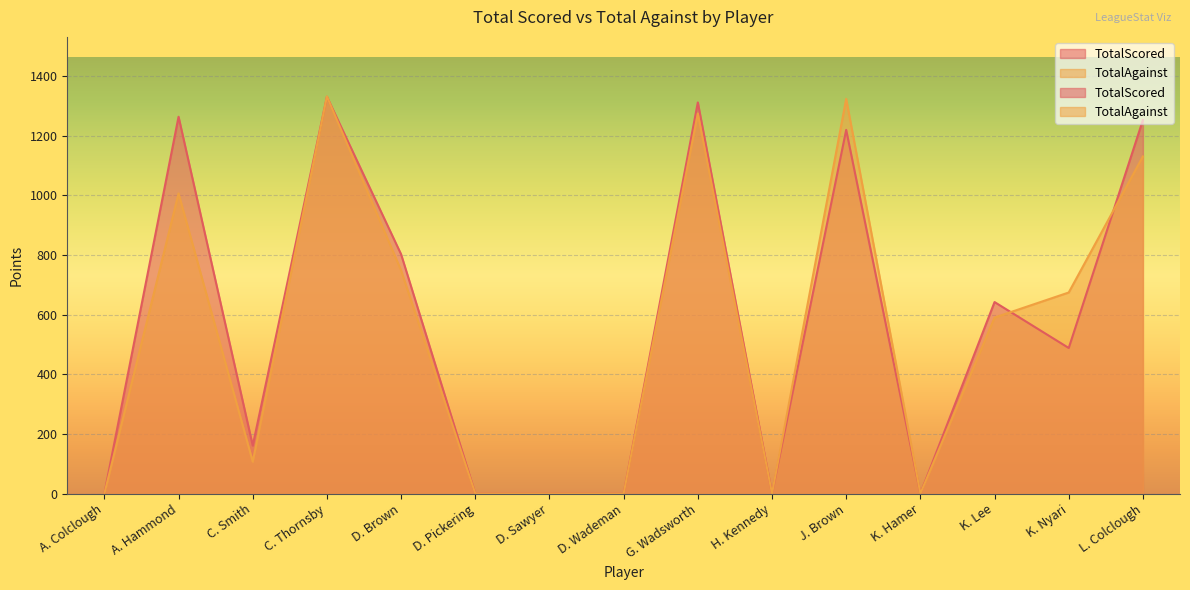

Which series has the largest total across all categories?

TotalScored